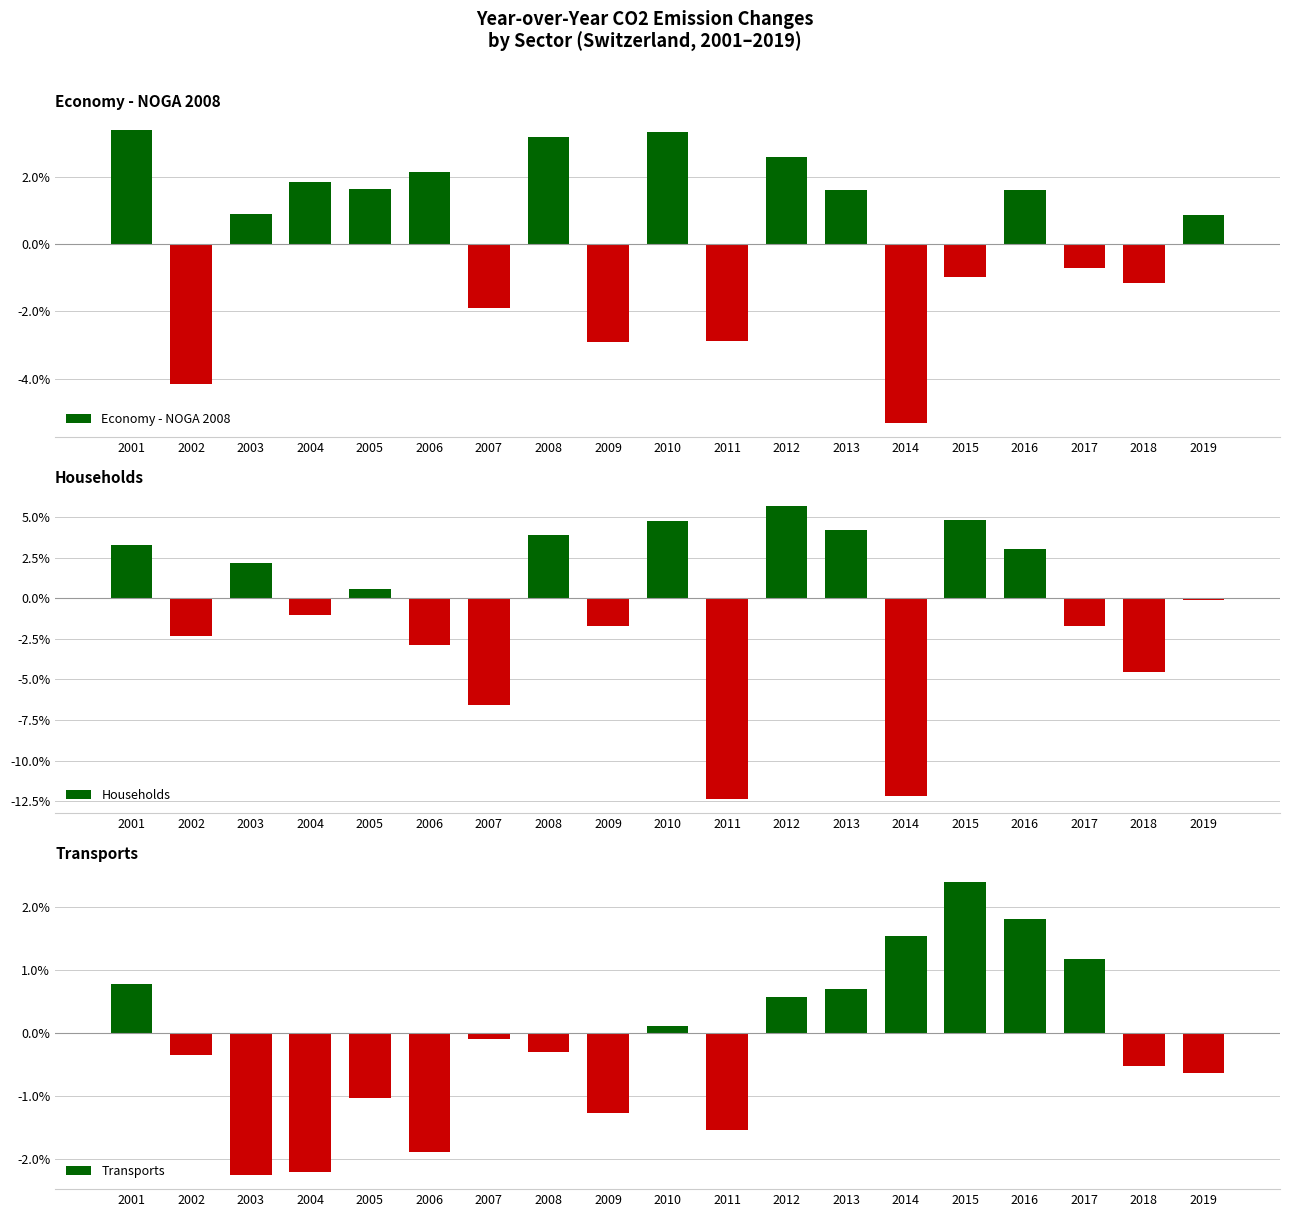

List the labels in order of Transports value, smallest first.

2003, 2004, 2006, 2011, 2009, 2005, 2019, 2018, 2002, 2008, 2007, 2010, 2012, 2013, 2001, 2017, 2014, 2016, 2015